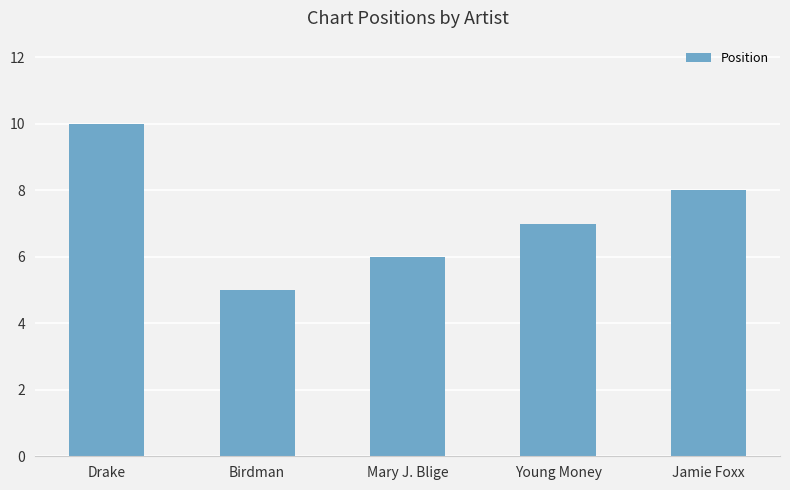

Is it true that the value at Drake is 10?

True